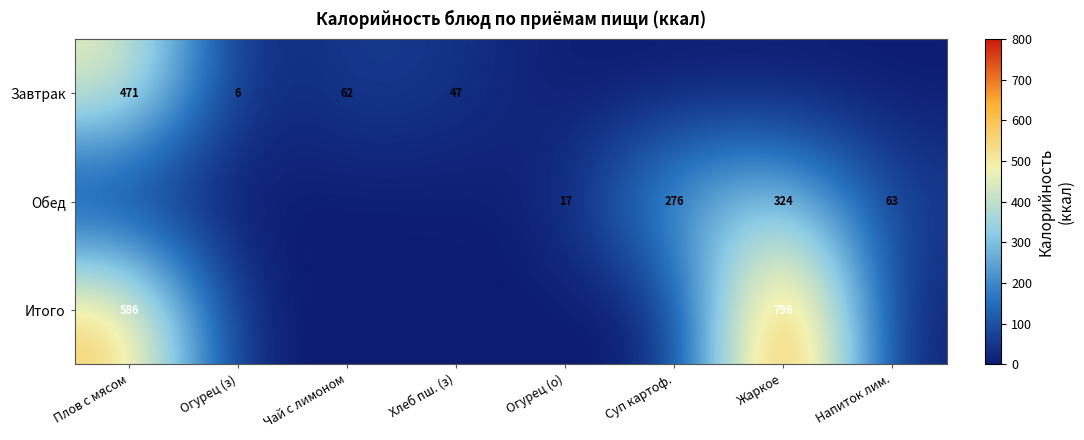

Is it true that Обед equals 32 at Напиток лим.?

False